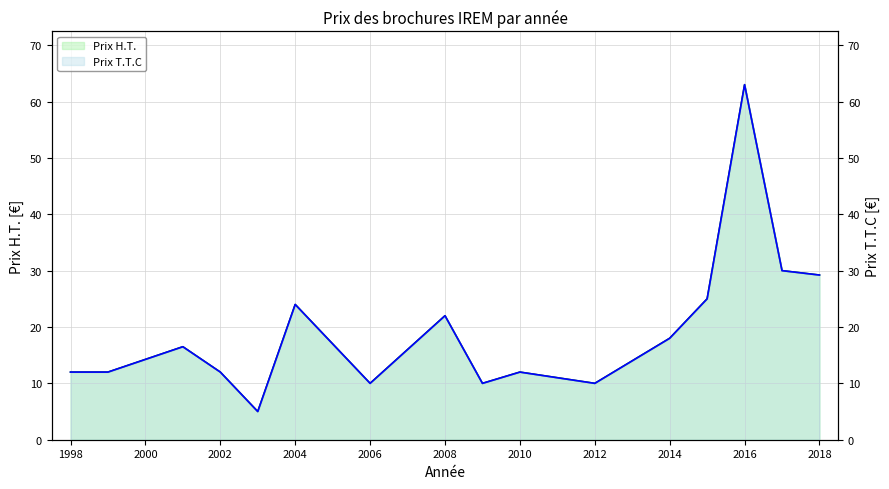

Which category has the lowest value across all series?

2003